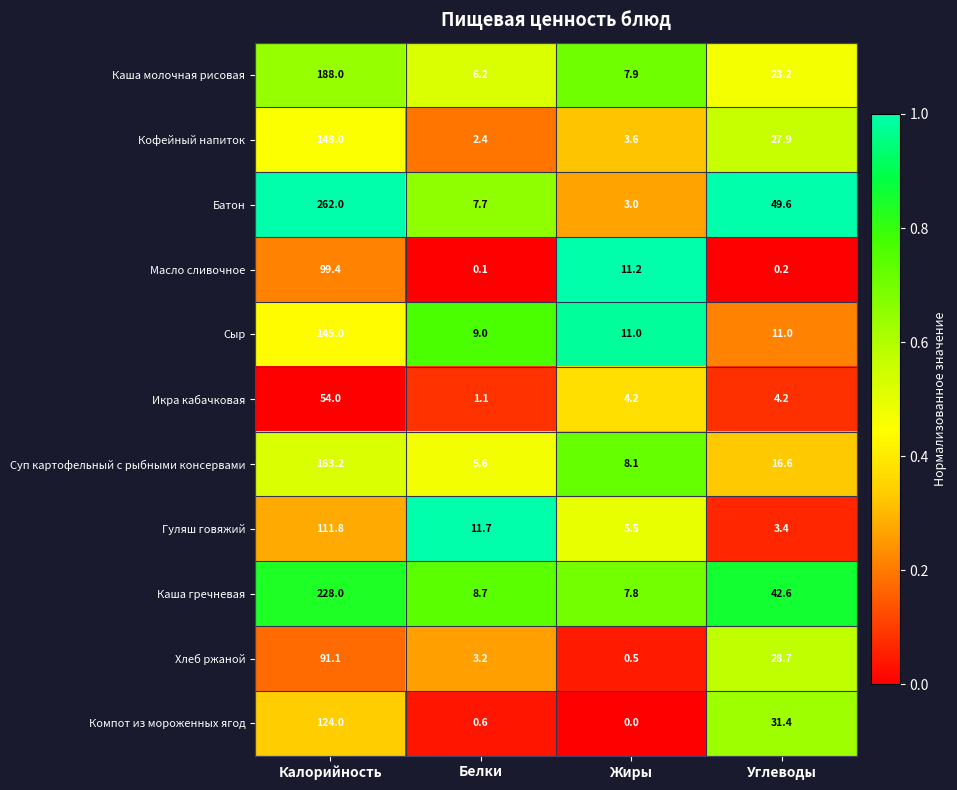

What is the difference between the second highest and second lowest values in the Компот из мороженных ягод series?

30.8